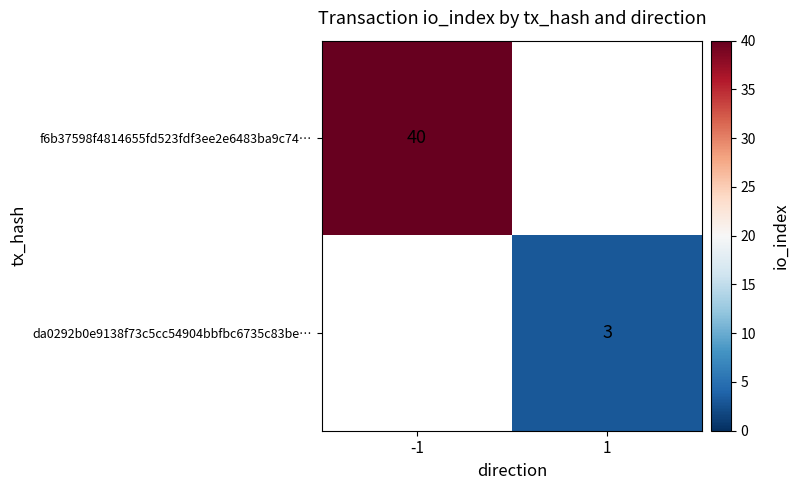

Which has a higher value, 1 or -1?

-1